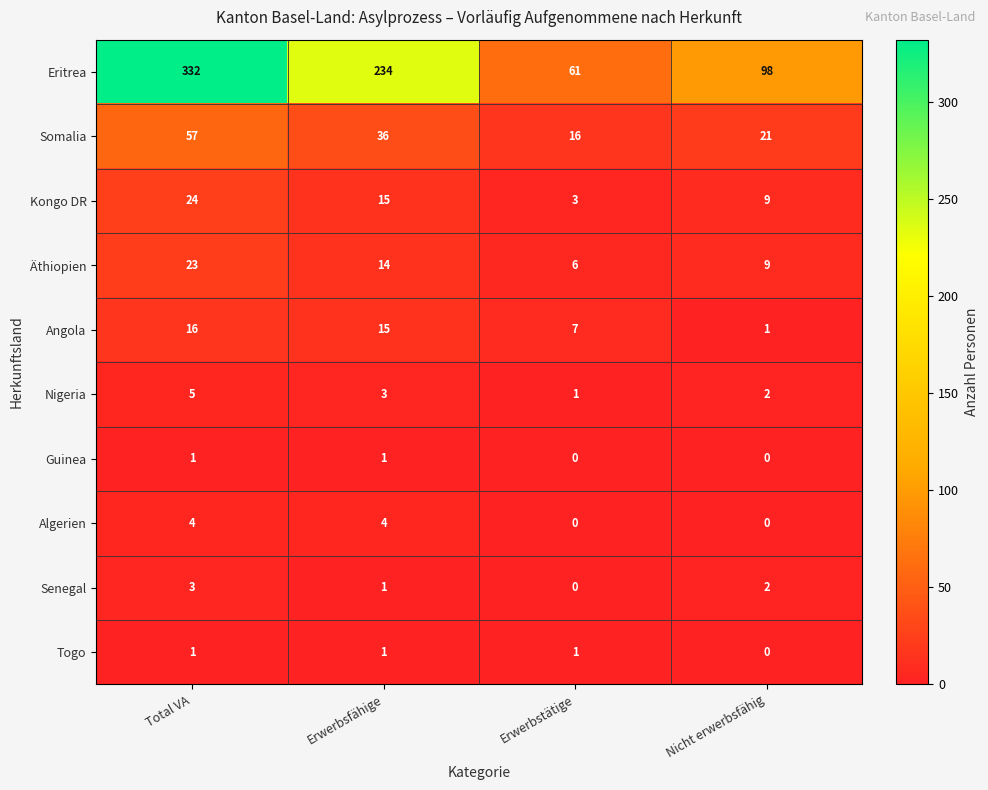

Where does the Kongo DR series first go above 15?

Total VA